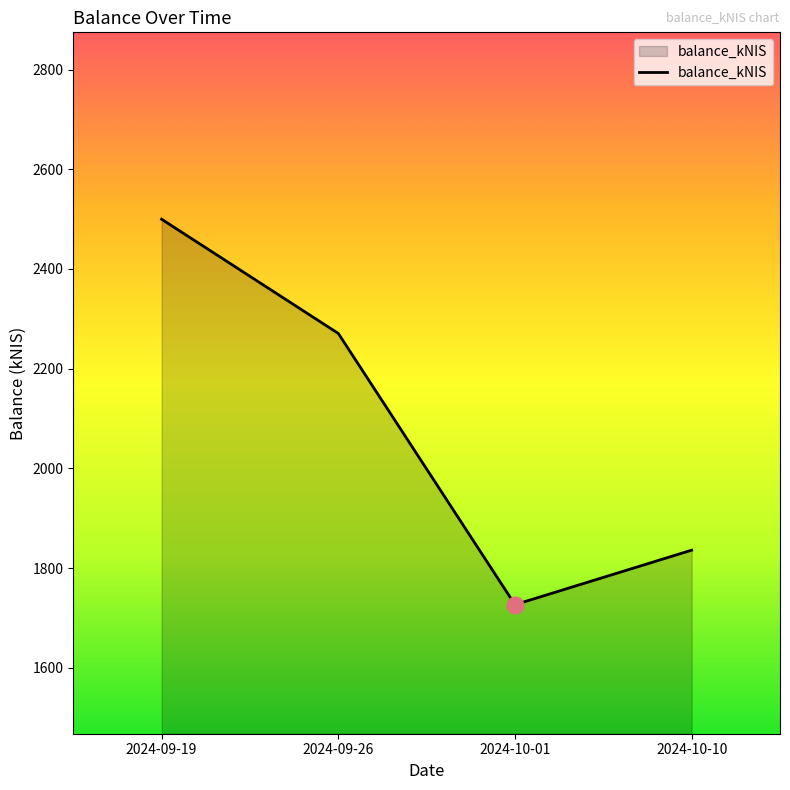

What is the smallest value displayed?

1726.5